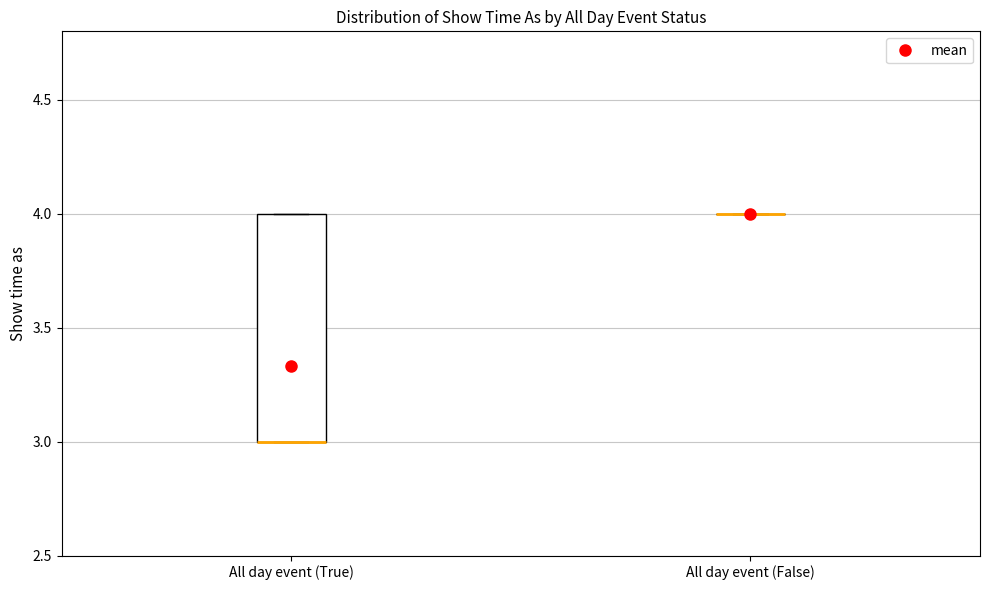

Comparing the boxes themselves (not the whiskers), which one is the tallest?

All day event (True)